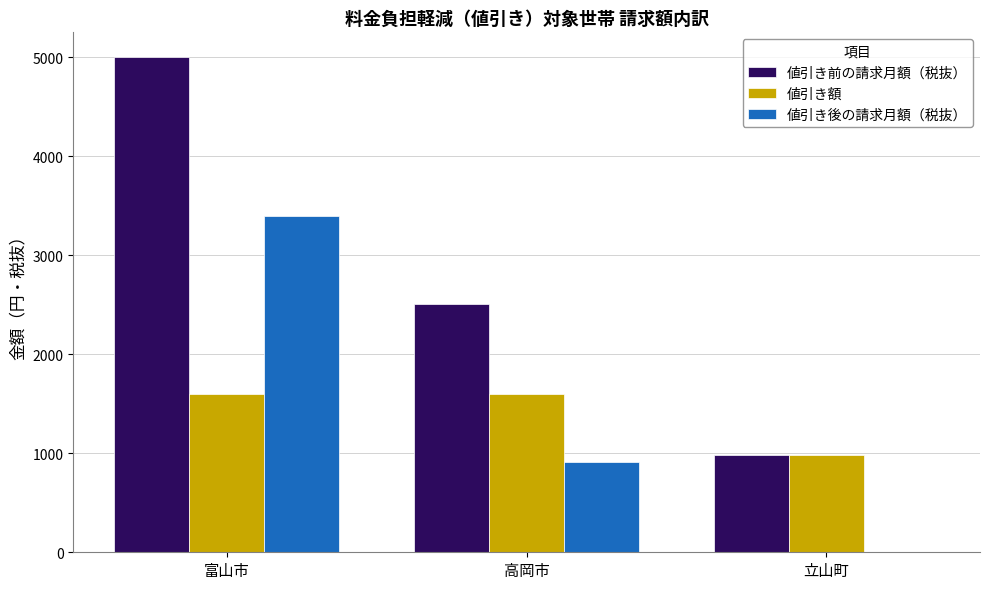

Where is 値引き後の請求月額（税抜） nearest to the value 1700?

高岡市